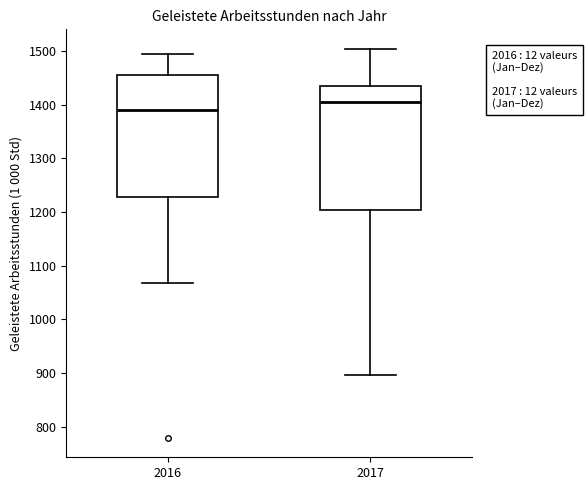

Where does the lower whisker of the box at x = 2017 end on the y-axis? The values are not printed on the chart, so give them approximately, as read against the axis.

900